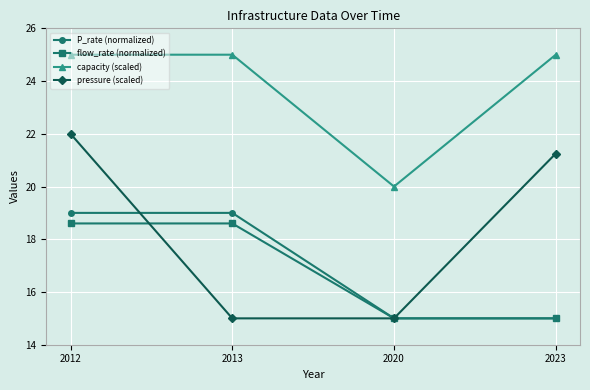

What value does the capacity (scaled) series have at 2023?

25.0